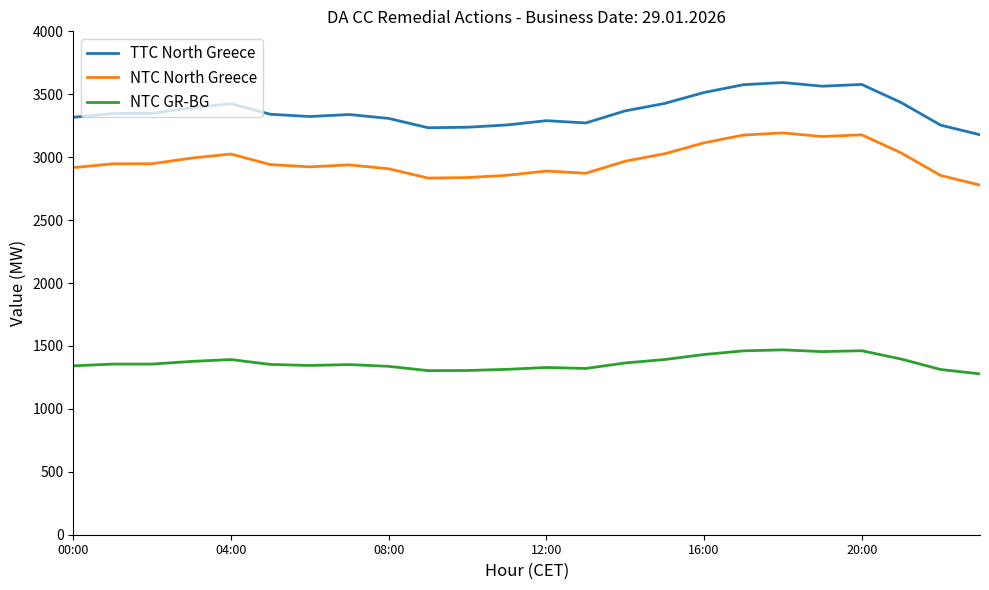

What is the maximum value for TTC North Greece?

3593